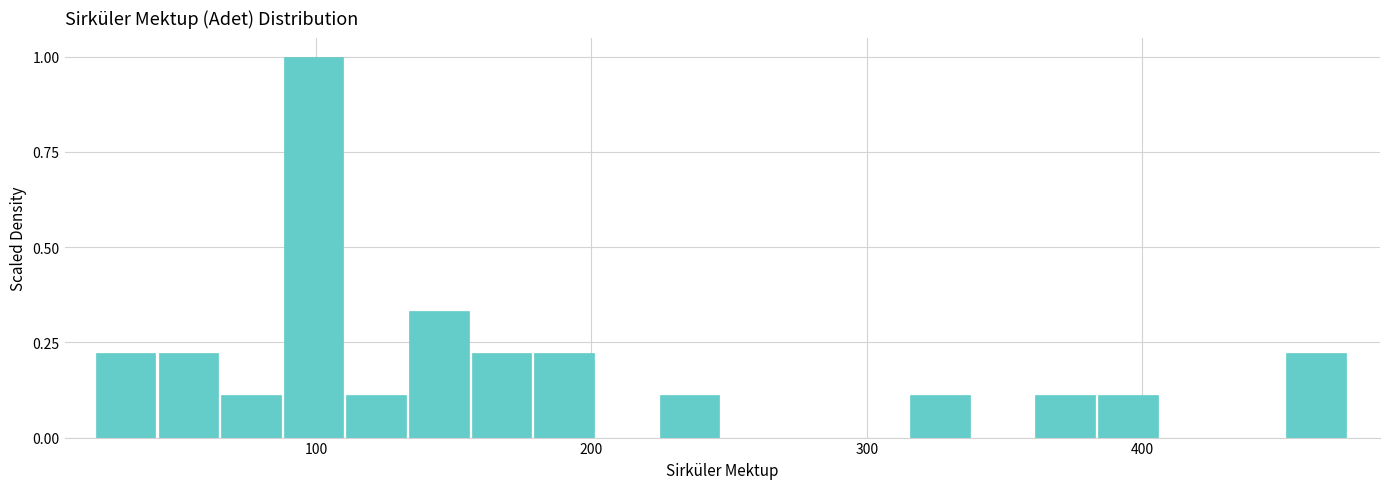

Around what value on the x-axis is the tallest bar? Give the approximate position of its centre, as read against the axis.

100